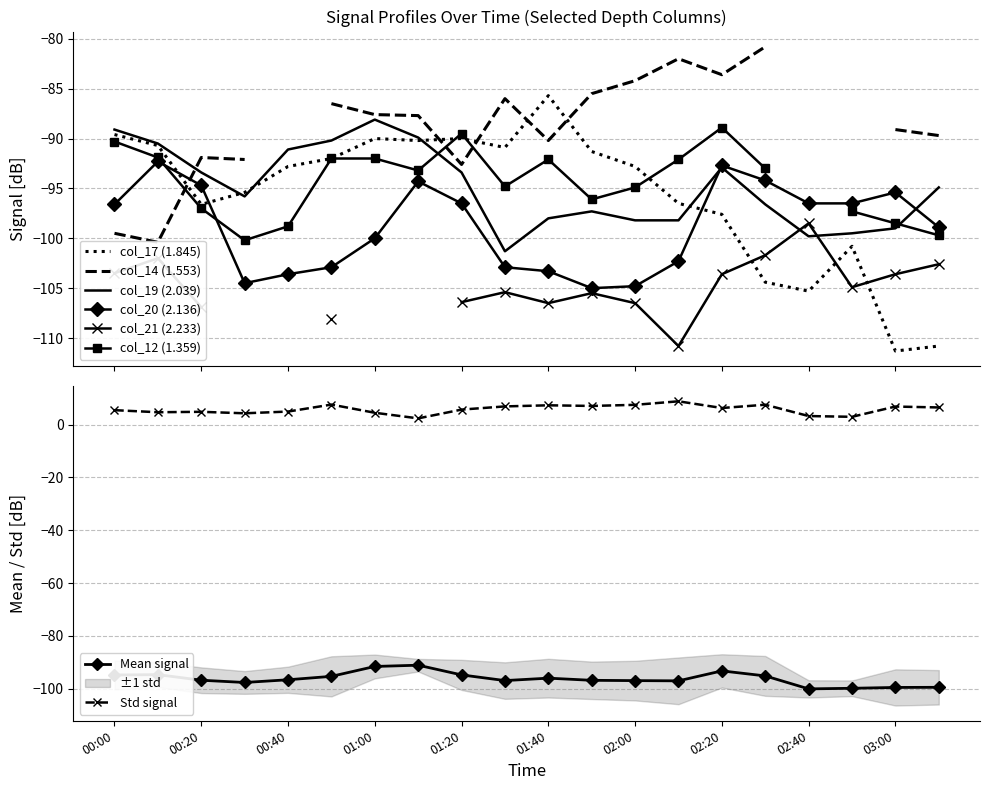

True or false: col_20 (2.136) and col_17 (1.845) intersect in this chart.

True